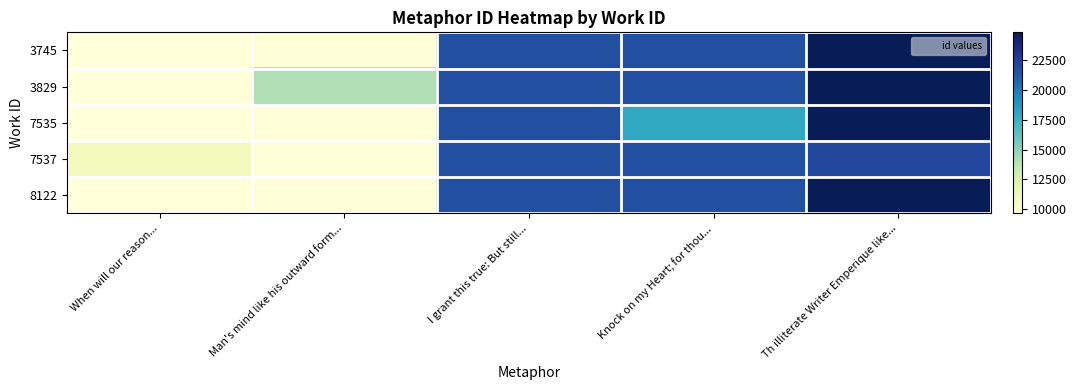

Count the number of categories in the chart.

5